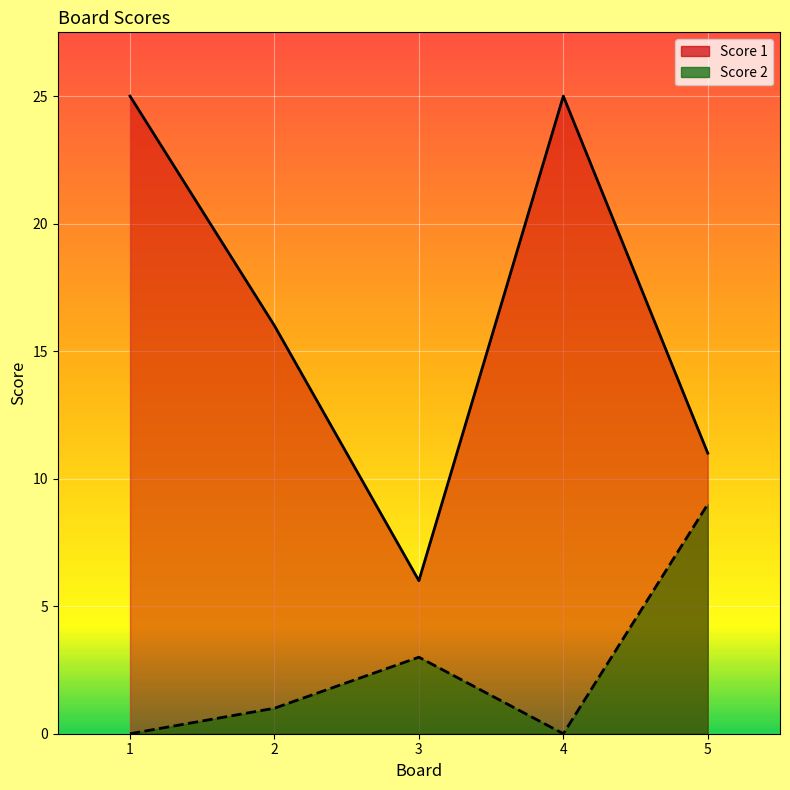

How many data points in Score 2 are less than 1?

2